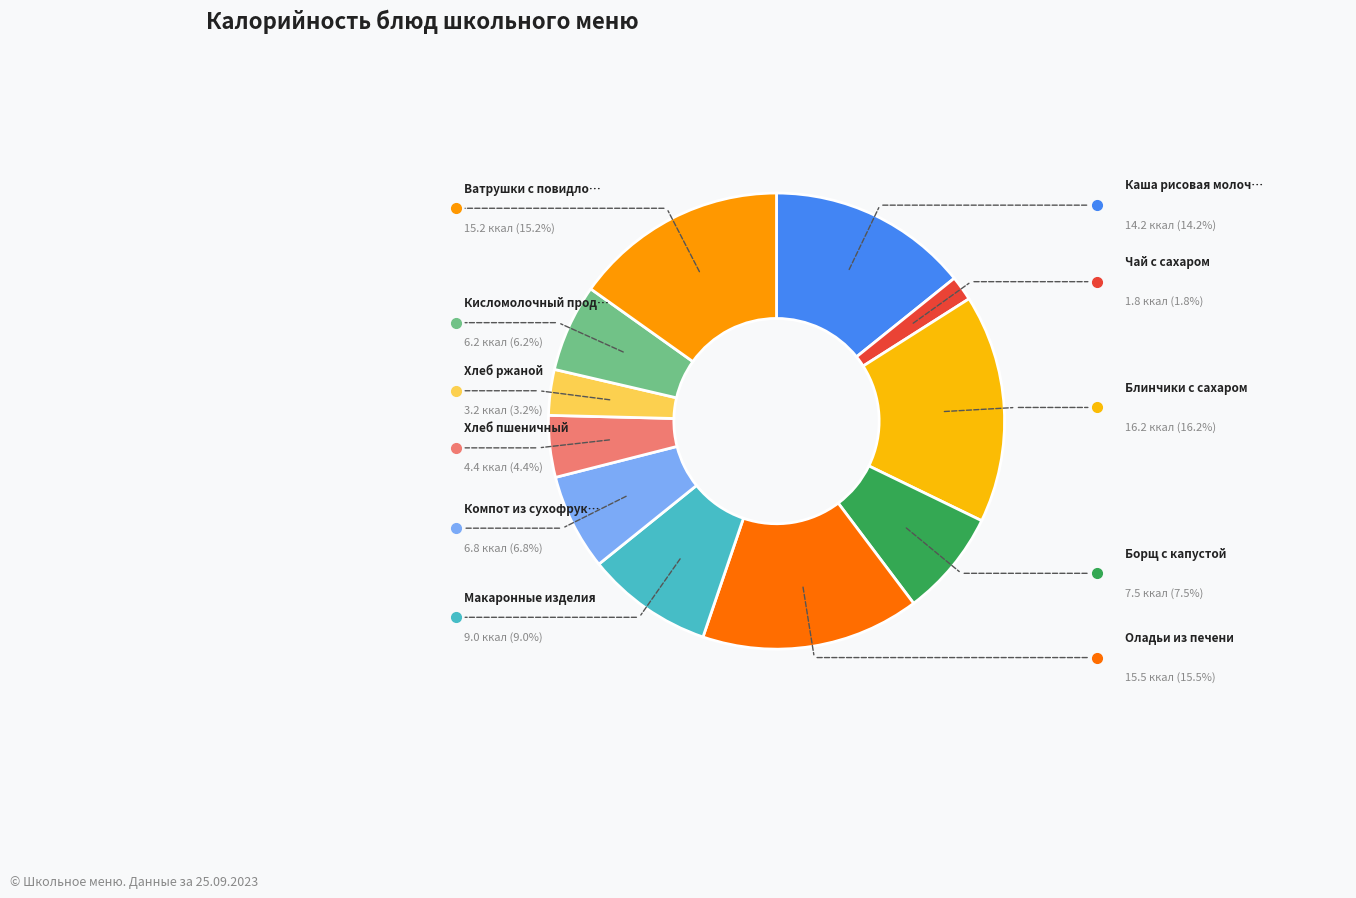

Does any single category account for the majority?

No